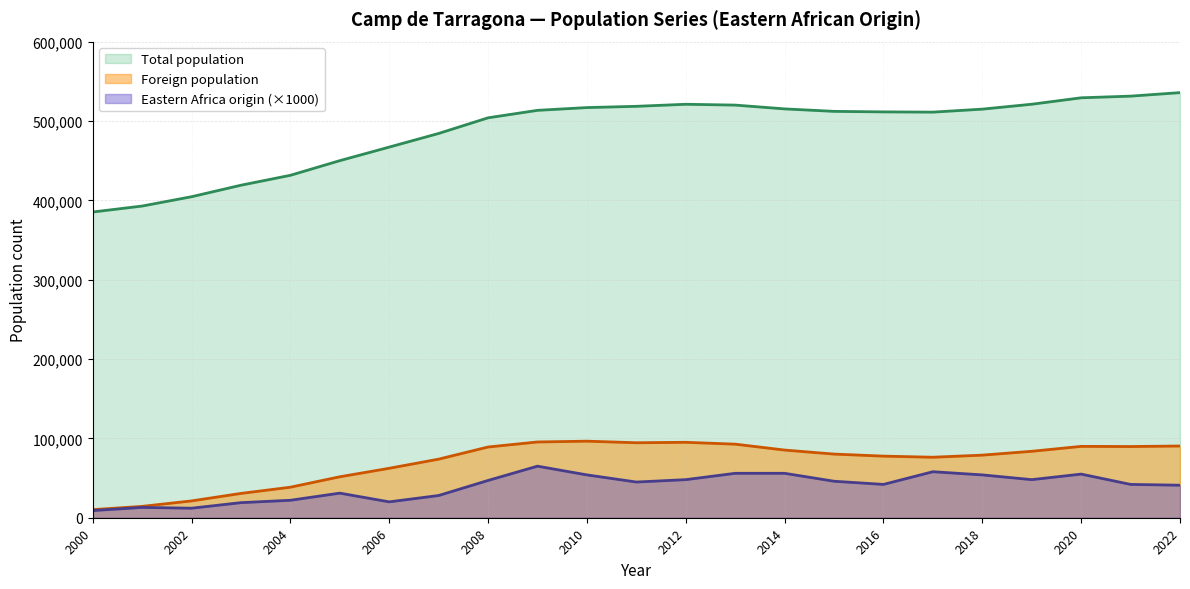

Where is the first local minimum for Foreign population?

2011